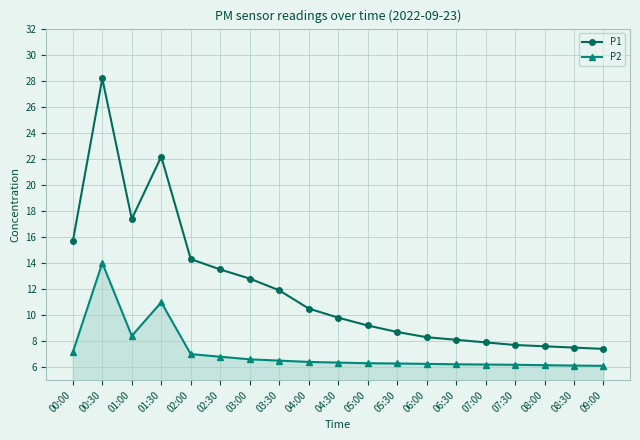

True or false: P1 and P2 cross at least once.

False